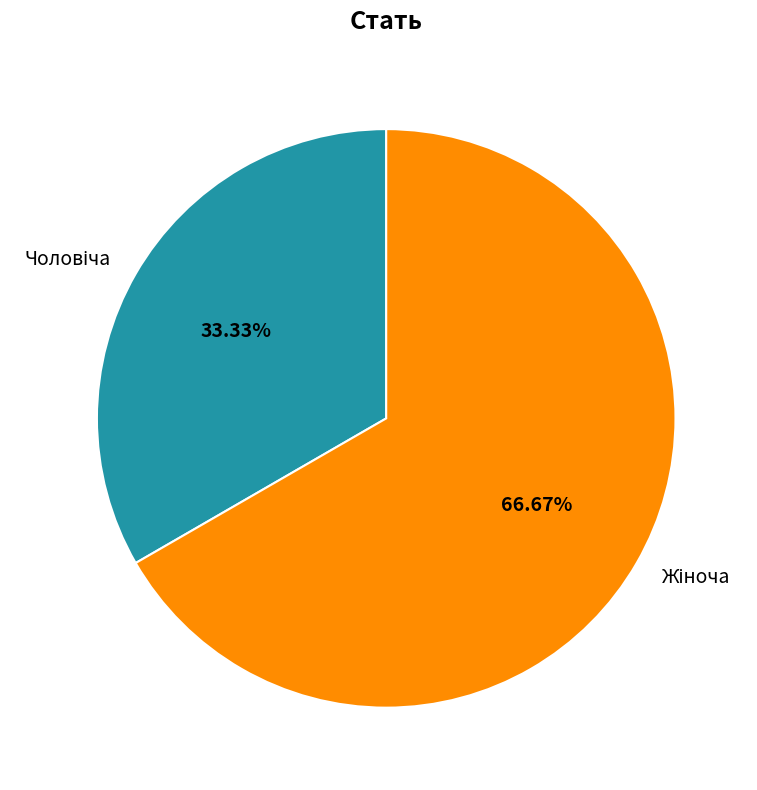

How many segments does this pie chart have?

2